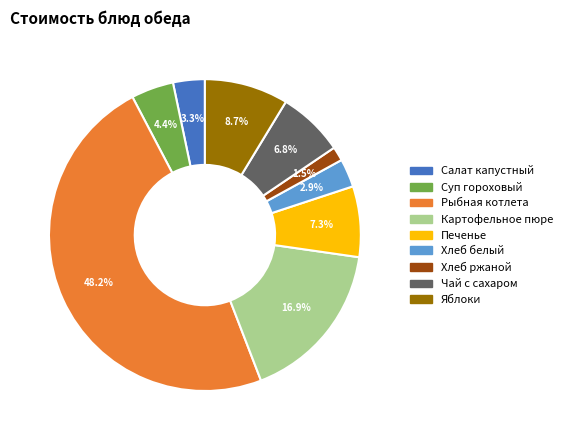

To the nearest percent, what percentage of the pie is Яблоки?

9%